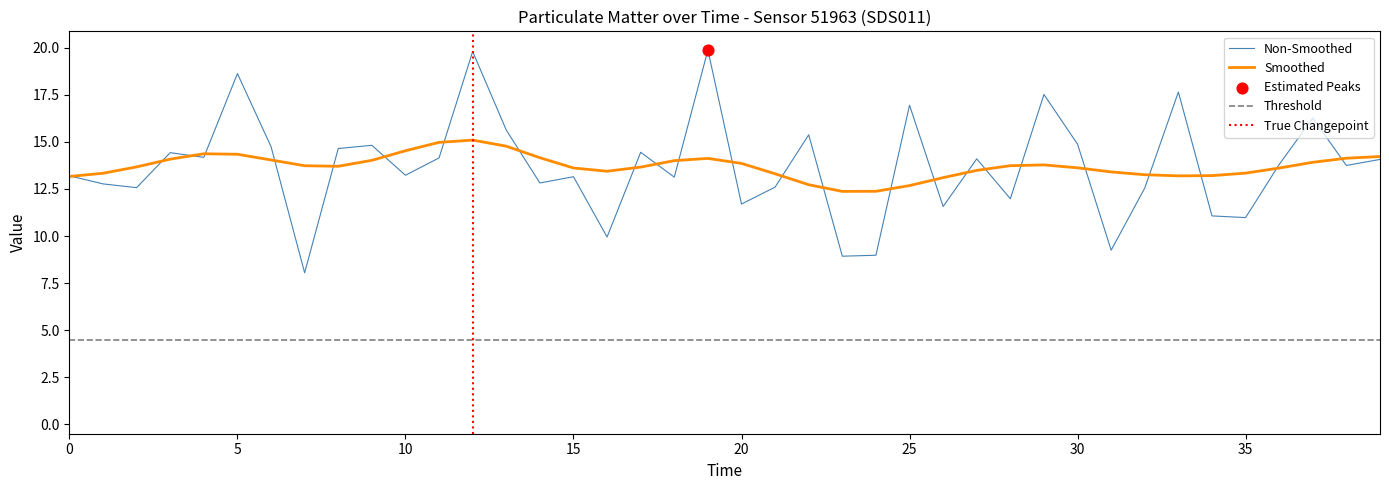

What is the change in value from 24 to 39?

+5.1